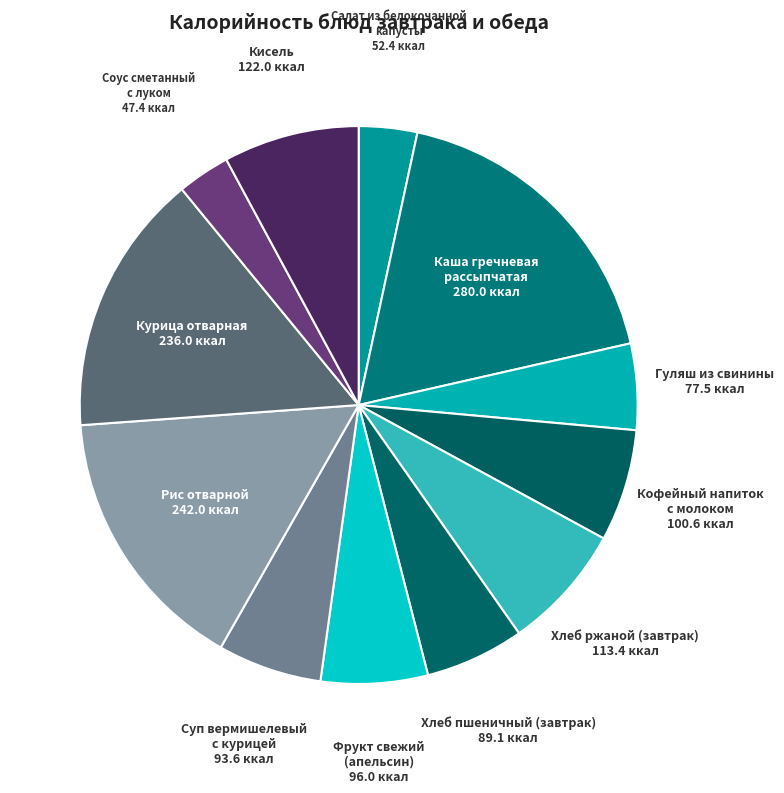

How many slices are in this pie chart?

12